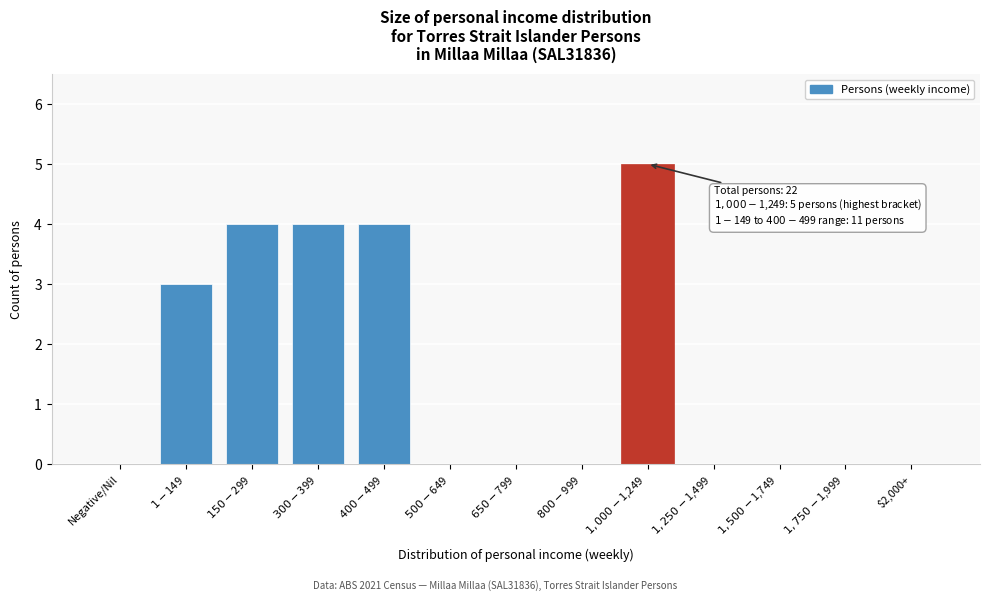

What is the sum of all values?

20